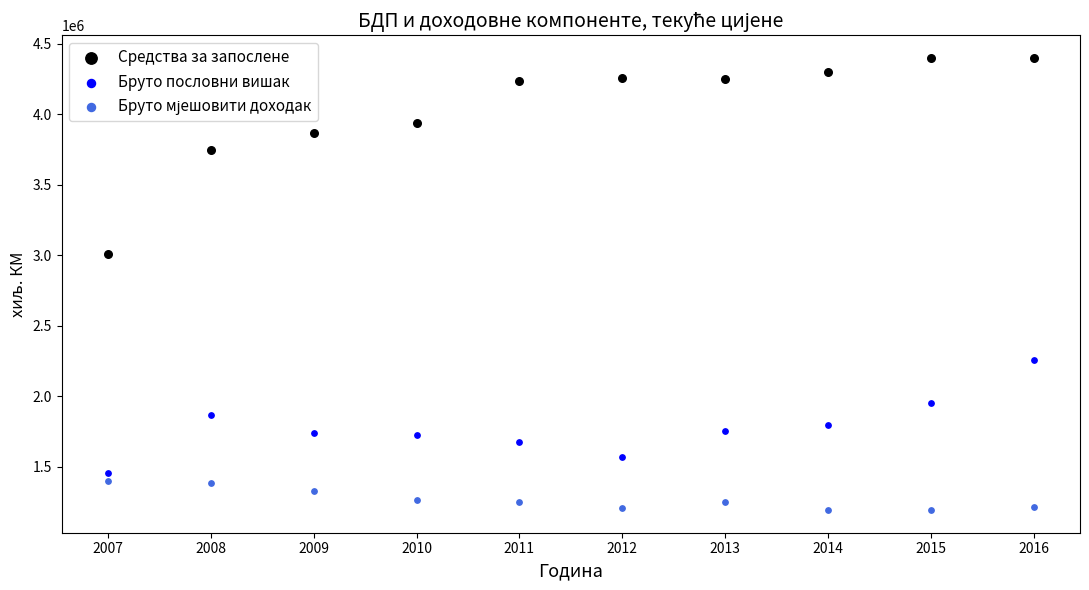

Which series contains the highest Y value?

Средства за запослене